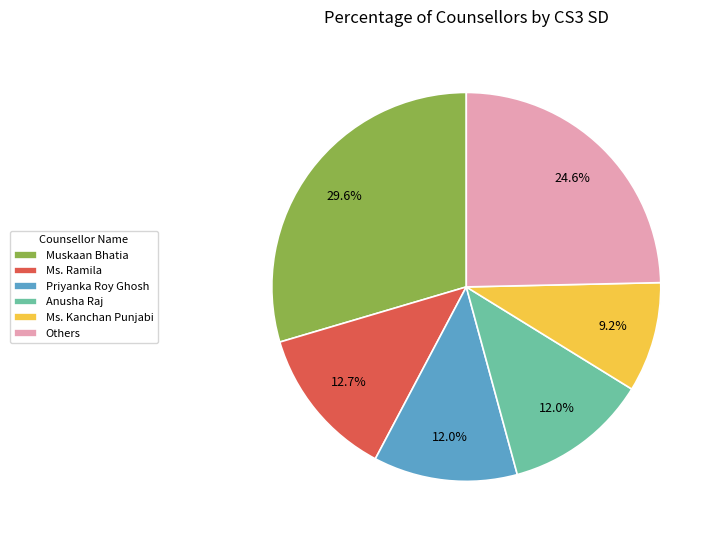

Combined, do Ms. Ramila and Priyanka Roy Ghosh account for over 50%?

No